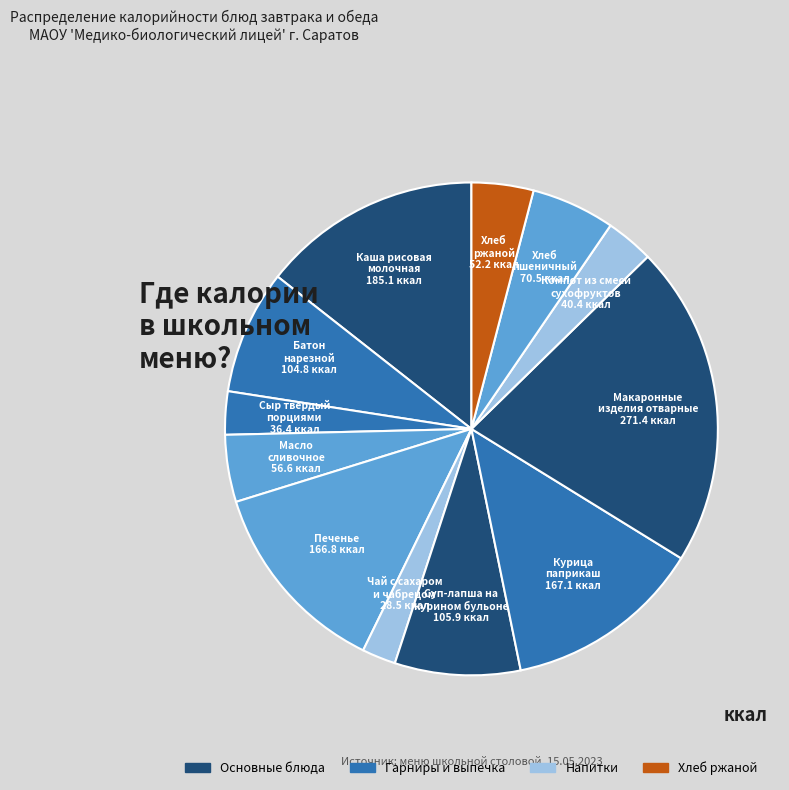

Which category has the smallest portion of the pie?

Чай с сахаром
и чабрецом